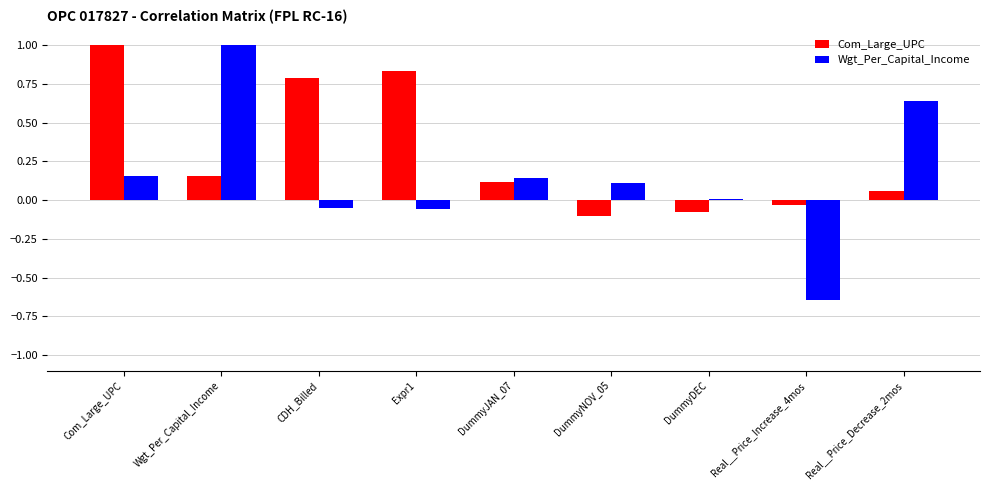

At which label does Wgt_Per_Capital_Income reach its minimum?

Real__Price_Increase_4mos